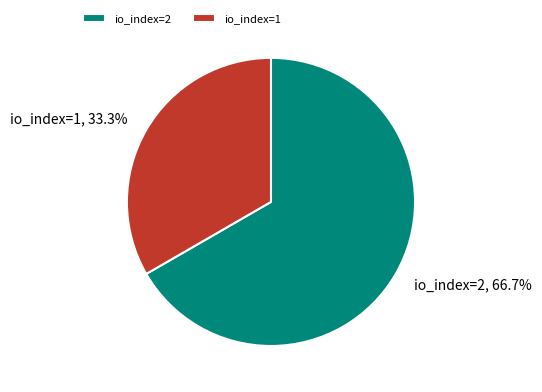

The io_index=2 slice represents 67% of the pie. True or false?

True